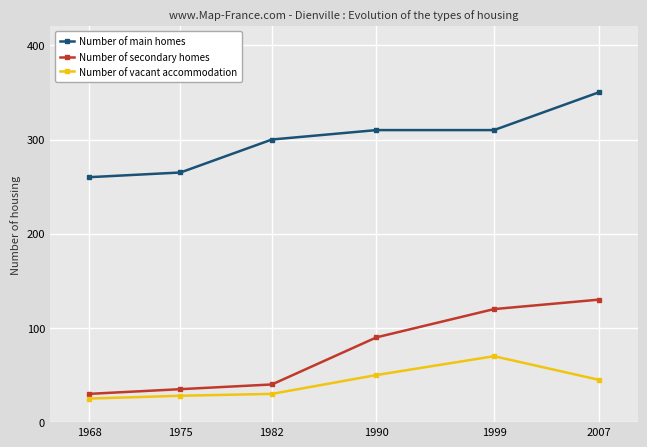

Reading left to right, extract all data points from this chart.

Number of main homes: 1968=260	1975=265	1982=300	1990=310	1999=310	2007=350
Number of secondary homes: 1968=30	1975=35	1982=40	1990=90	1999=120	2007=130
Number of vacant accommodation: 1968=25	1975=28	1982=30	1990=50	1999=70	2007=45